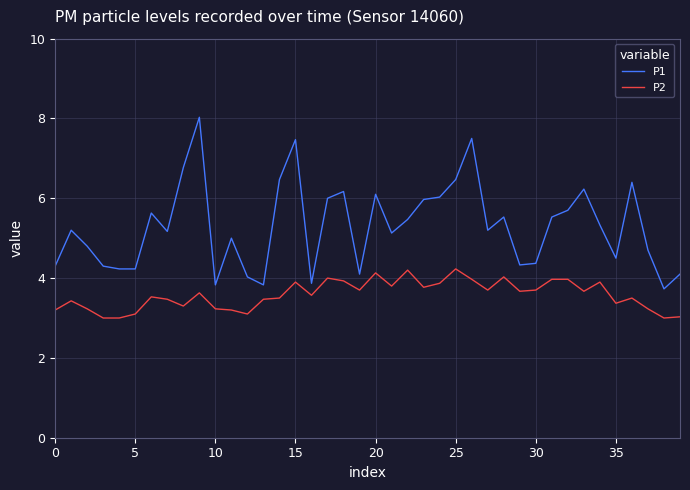

How many lines are shown in the chart?

2